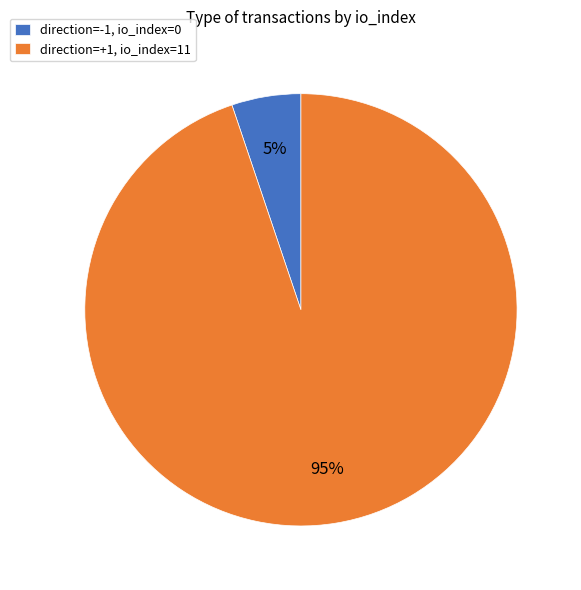

To the nearest percent, what is the difference between the largest and smallest slice percentages?

90%